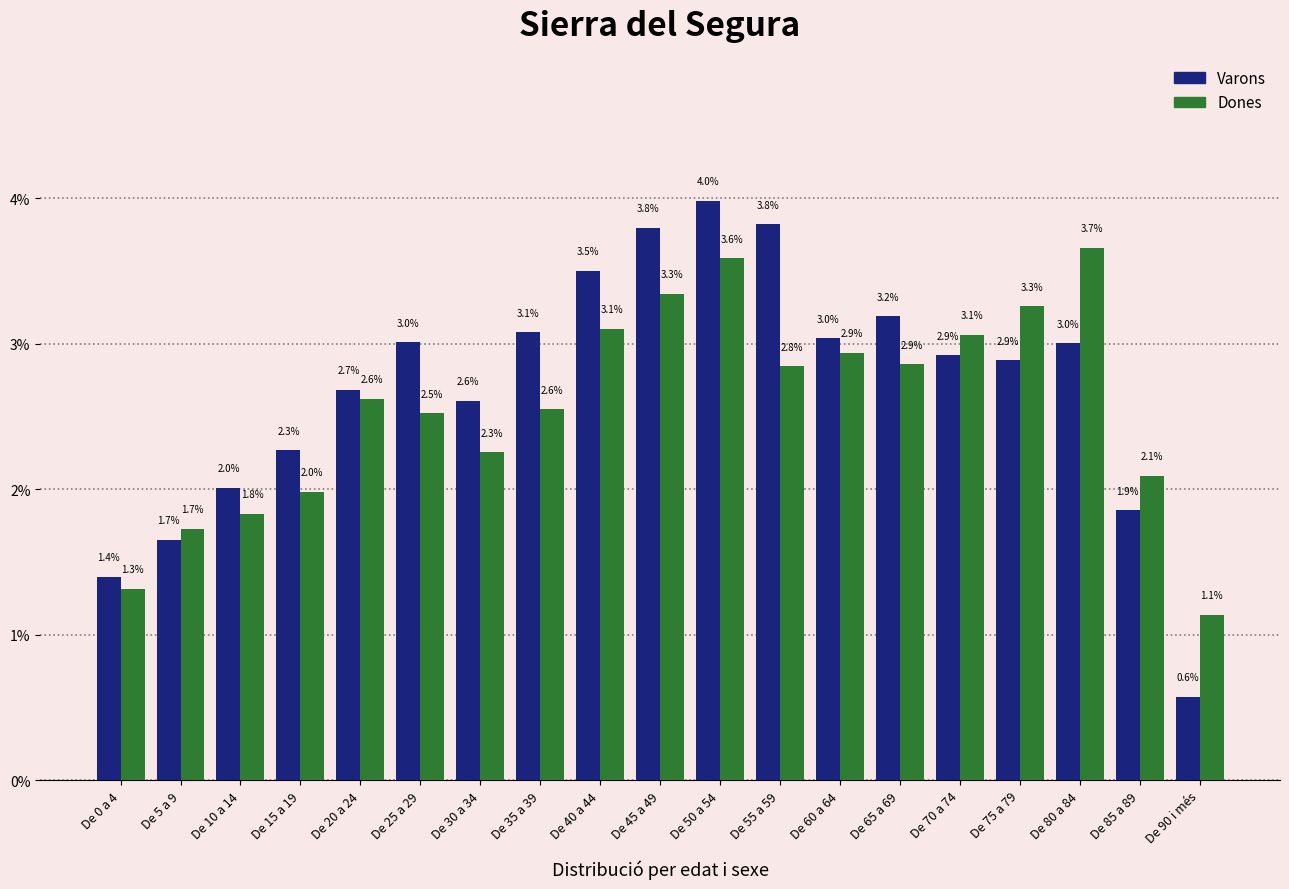

What is the maximum value shown in the chart?

4.0